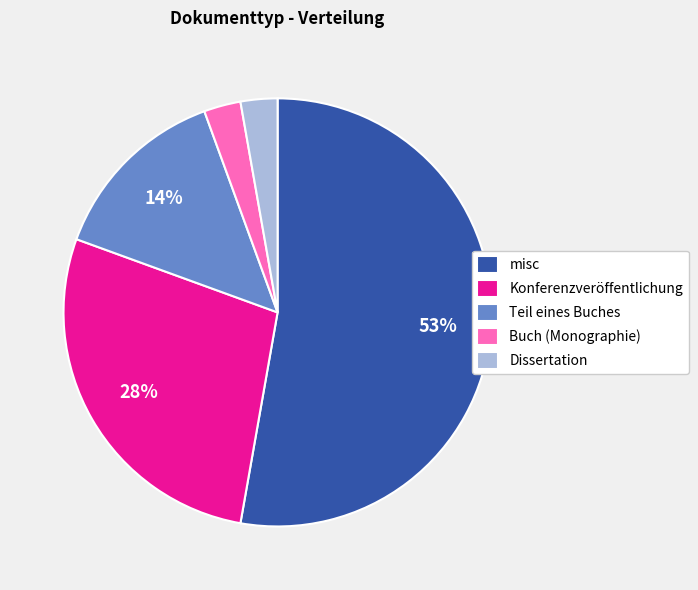

To the nearest percent, what is the difference between the largest and smallest slice percentages?

50%